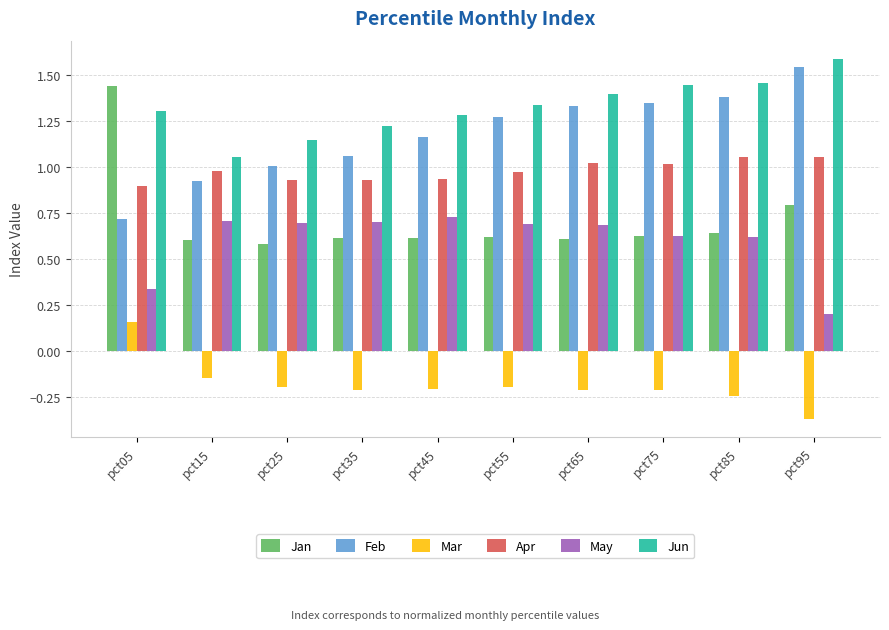

What is the sum of all Apr values?

9.8